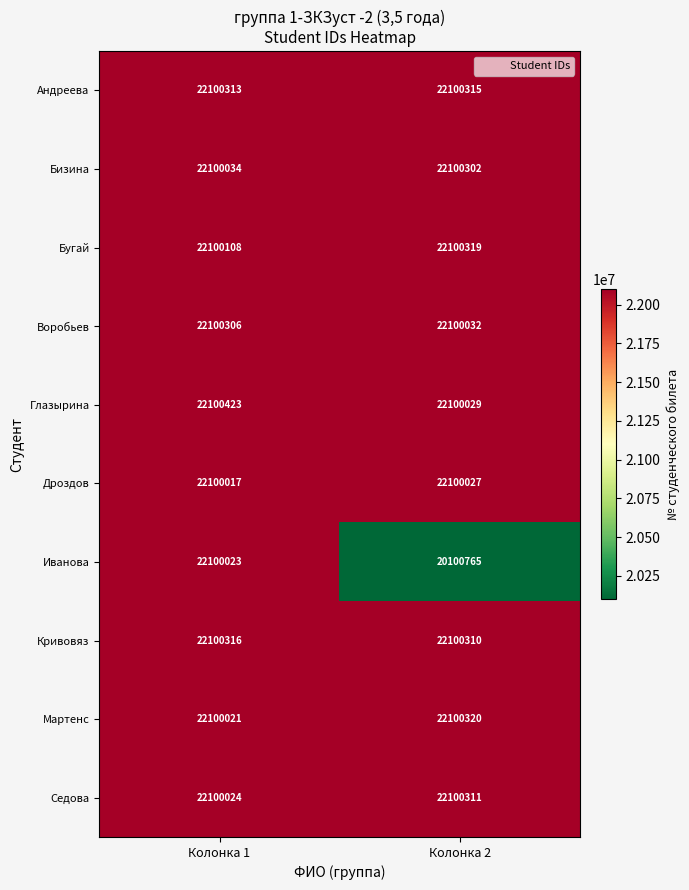

Rank the series by their maximum value, from highest to lowest.

Глазырина, Мартенс, Бугай, Кривовяз, Андреева, Седова, Воробьев, Бизина, Дроздов, Иванова